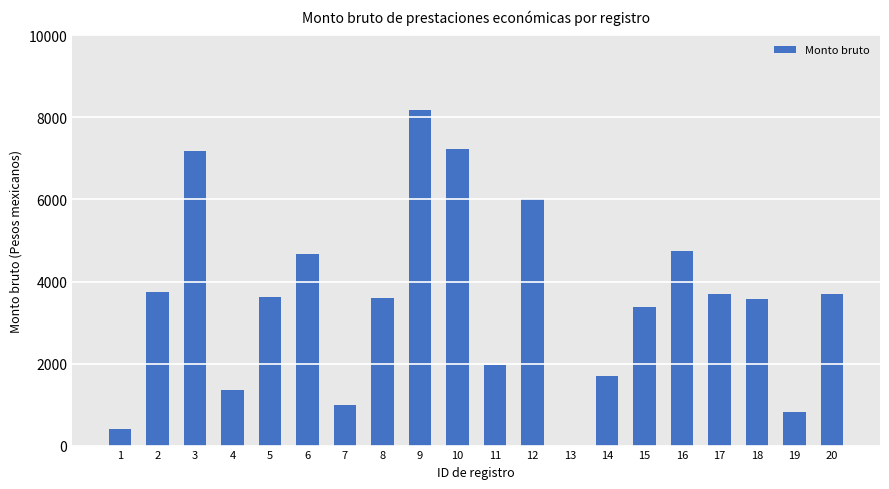

What is the sum of the values at 6 and 5?

8287.2